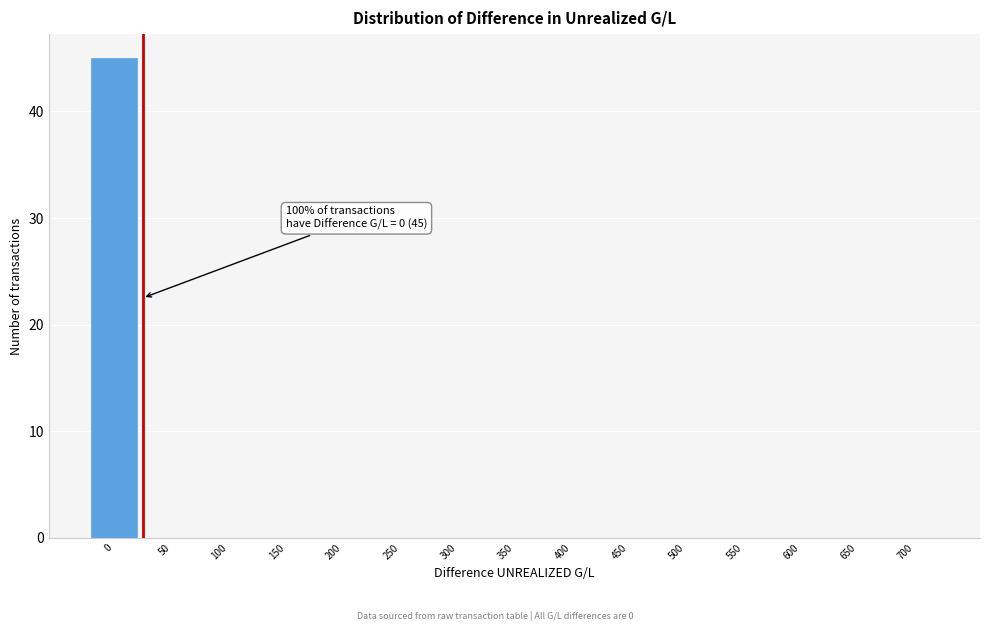

Reading right to left, extract all data points from this chart.

700=0	650=0	600=0	550=0	500=0	450=0	400=0	350=0	300=0	250=0	200=0	150=0	100=0	50=0	0=45